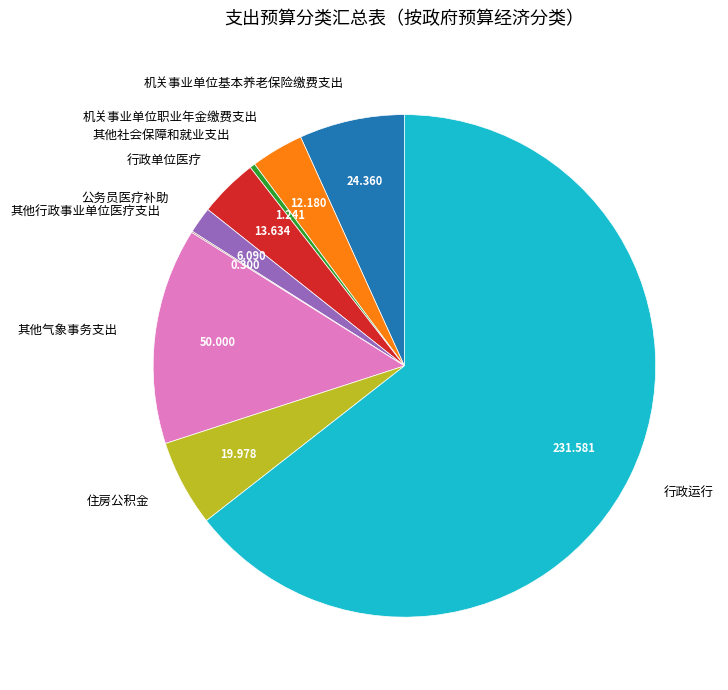

Which slice represents more than half of the pie?

行政运行